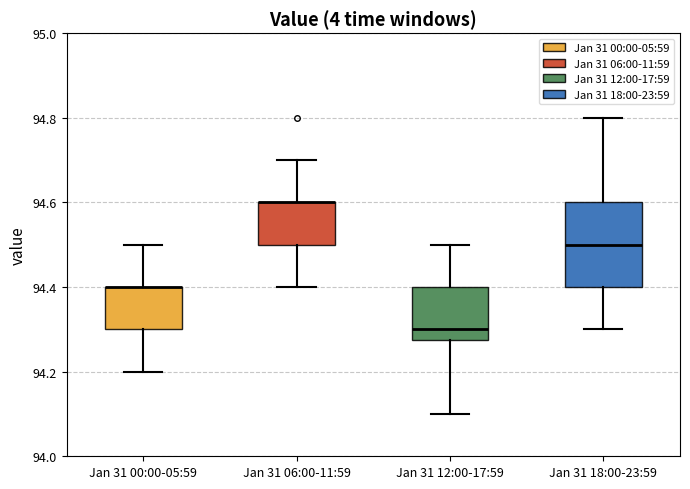

Which box is the tallest, from its lower edge to its upper edge?

Jan 31 18:00-23:59